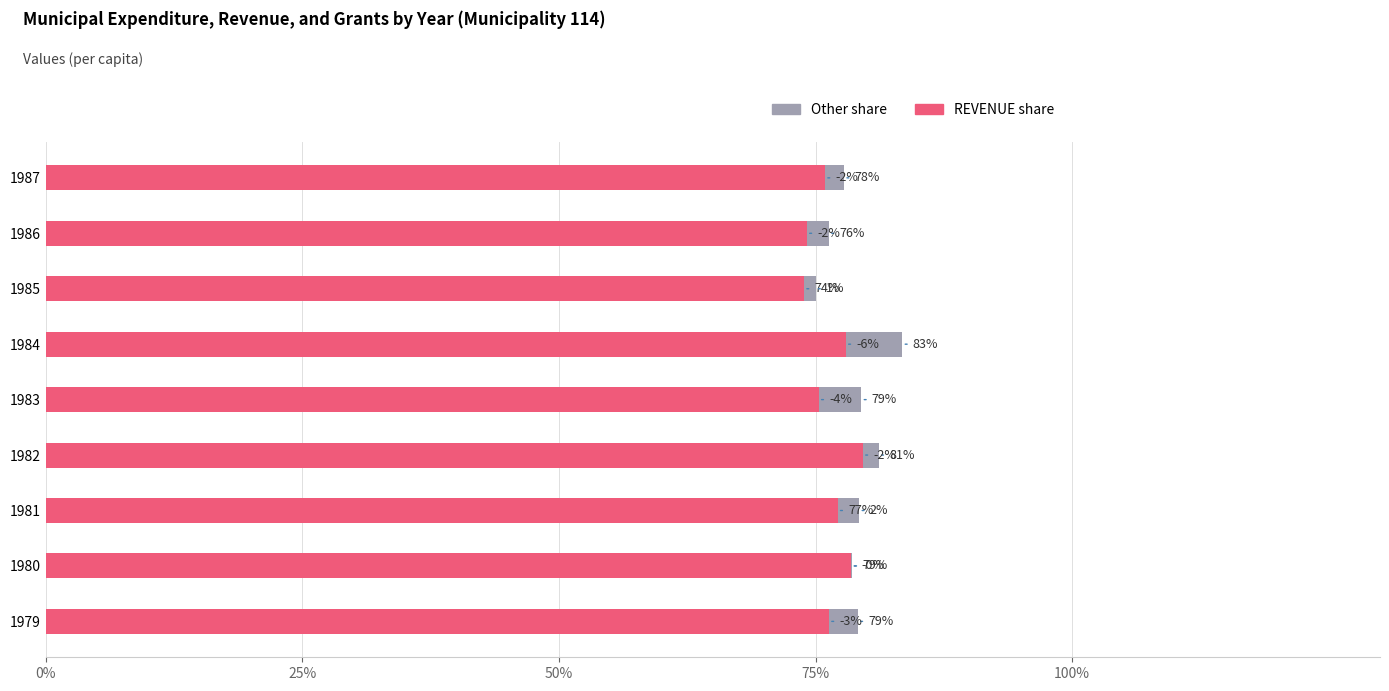

Which series has the widest spread of values?

REVENUE share